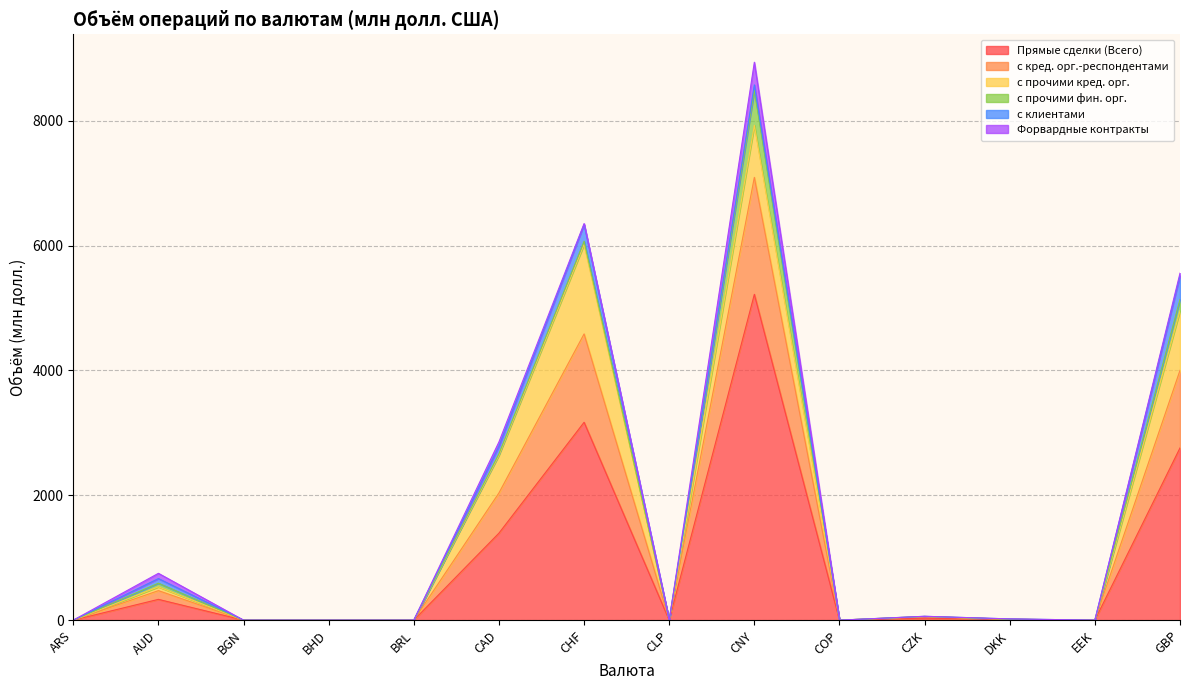

Reading right to left, transcribe all the data shown in this chart.

Прямые сделки (Всего): 2758.6	0.0	10.0	30.8	0.0	5218.6	0.0	3169.1	1393.4	0.0	0.0	0.0	332.9	0.0
с кред. орг.-респондентами: 1243.1	0.0	4.6	23.2	0.0	1873.1	0.0	1415.2	644.4	0.0	0.0	0.0	139.7	0.0
с прочими кред. орг.: 954.5	0.0	0.6	5.0	0.0	833.3	0.0	1432.6	603.7	0.0	0.0	0.0	60.7	0.0
с прочими фин. орг.: 181.0	0.0	0.0	0.0	0.0	560.2	0.0	52.2	23.0	0.0	0.0	0.0	58.4	0.0
с клиентами: 380.0	0.0	4.8	2.6	0.0	88.0	0.0	269.1	122.3	0.0	0.0	0.0	74.2	0.0
Форвардные контракты: 40.3	0.0	0.2	0.5	0.0	362.8	0.0	13.8	68.0	0.0	0.0	0.0	84.3	0.0